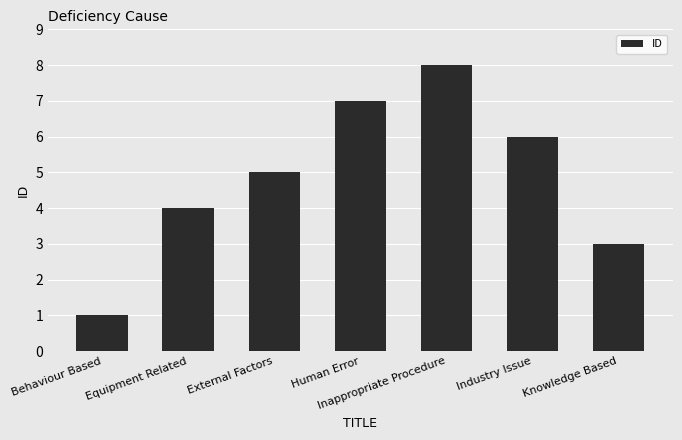

What position from the left is External Factors?

3